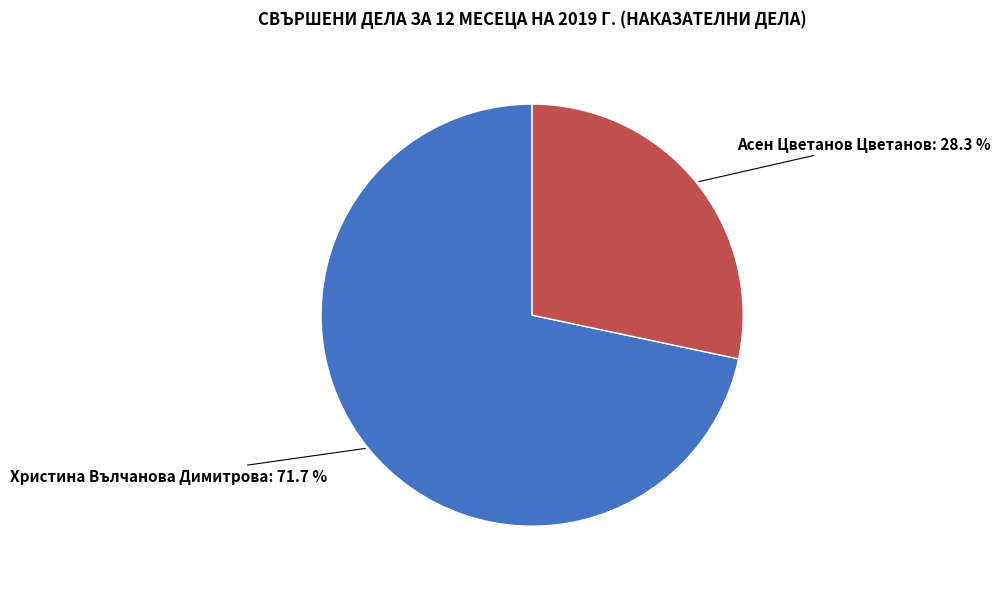

Is there any slice that represents more than half of the pie?

Yes